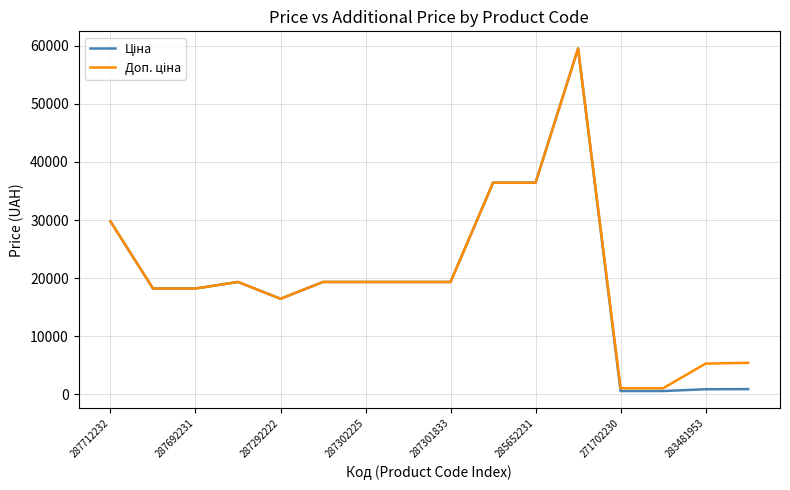

What is the maximum value shown in the chart?

59523.0